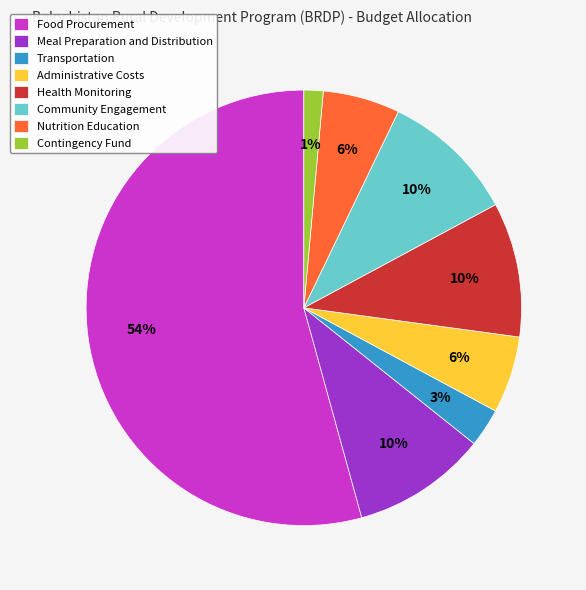

How many slices are in this pie chart?

8